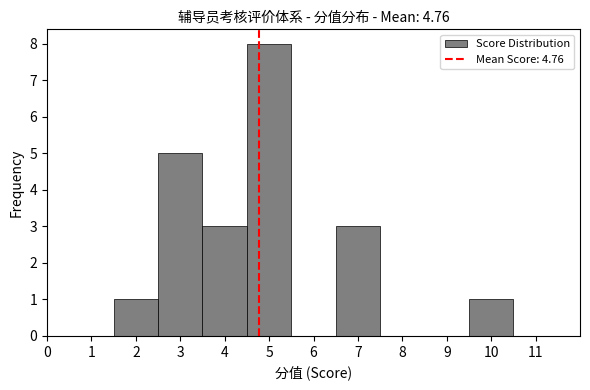

Over which range of the x-axis is the bar tallest?

4.5 to 5.5